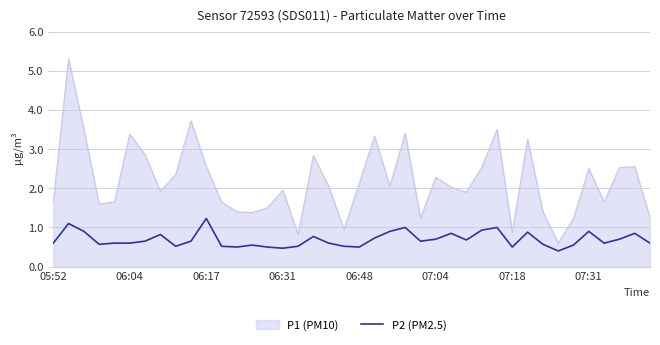

True or false: P1 (PM10) and P2 (PM2.5) intersect in this chart.

False